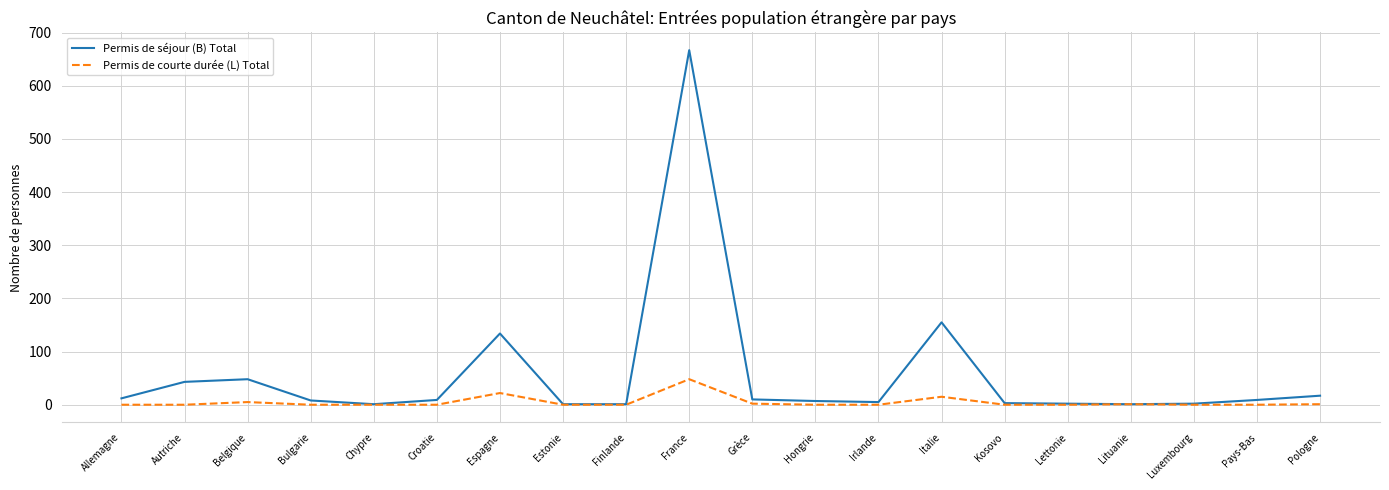

What is the difference between the maximum and minimum values in the Permis de courte durée (L) Total series?

48